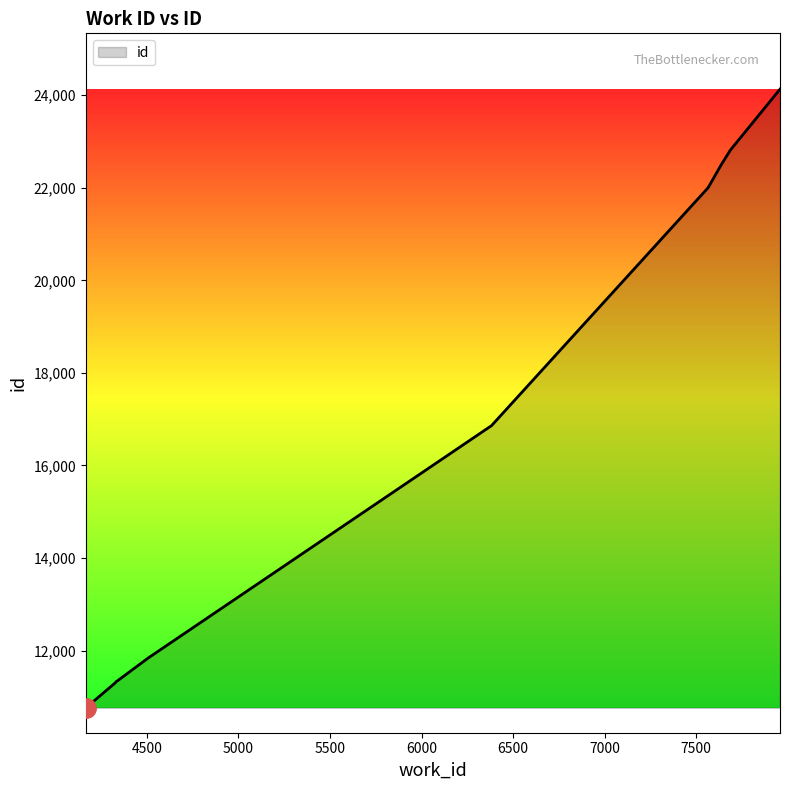

What is the difference between the maximum and minimum values?

13366